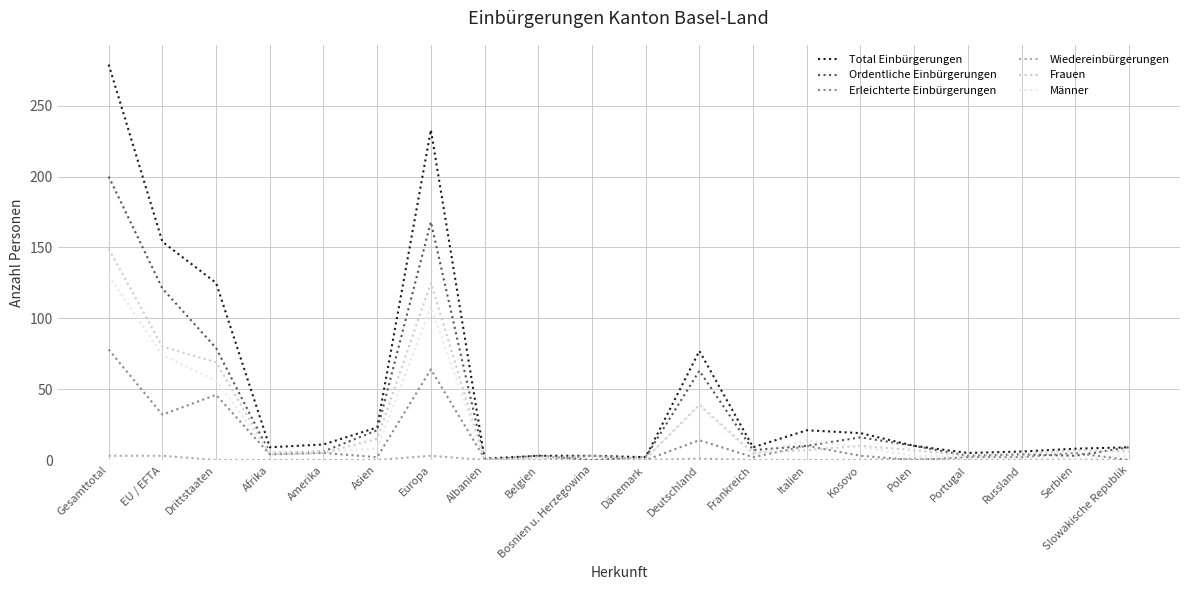

True or false: Wiedereinbürgerungen has a value of 0 at Afrika.

True